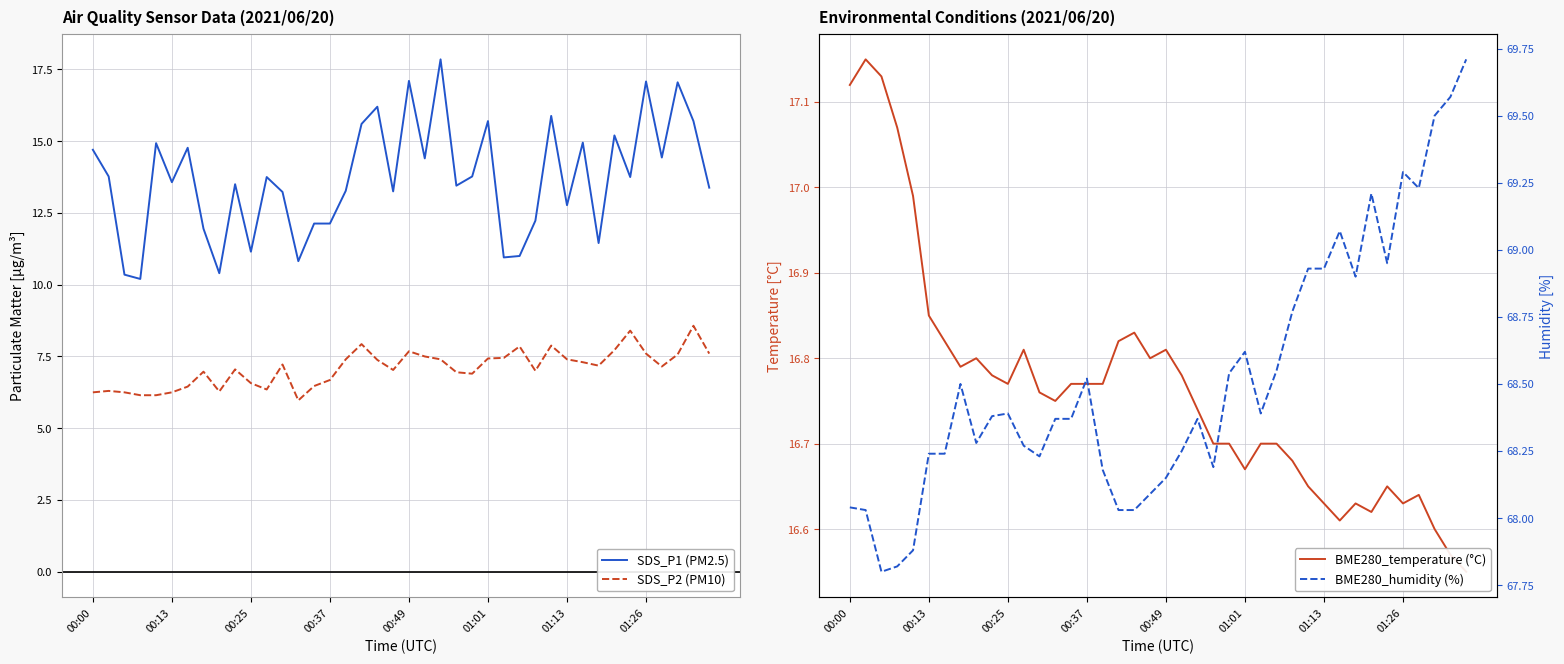

The SDS_P1 (PM2.5) series shows 12.1 at 00:37. True or false?

True